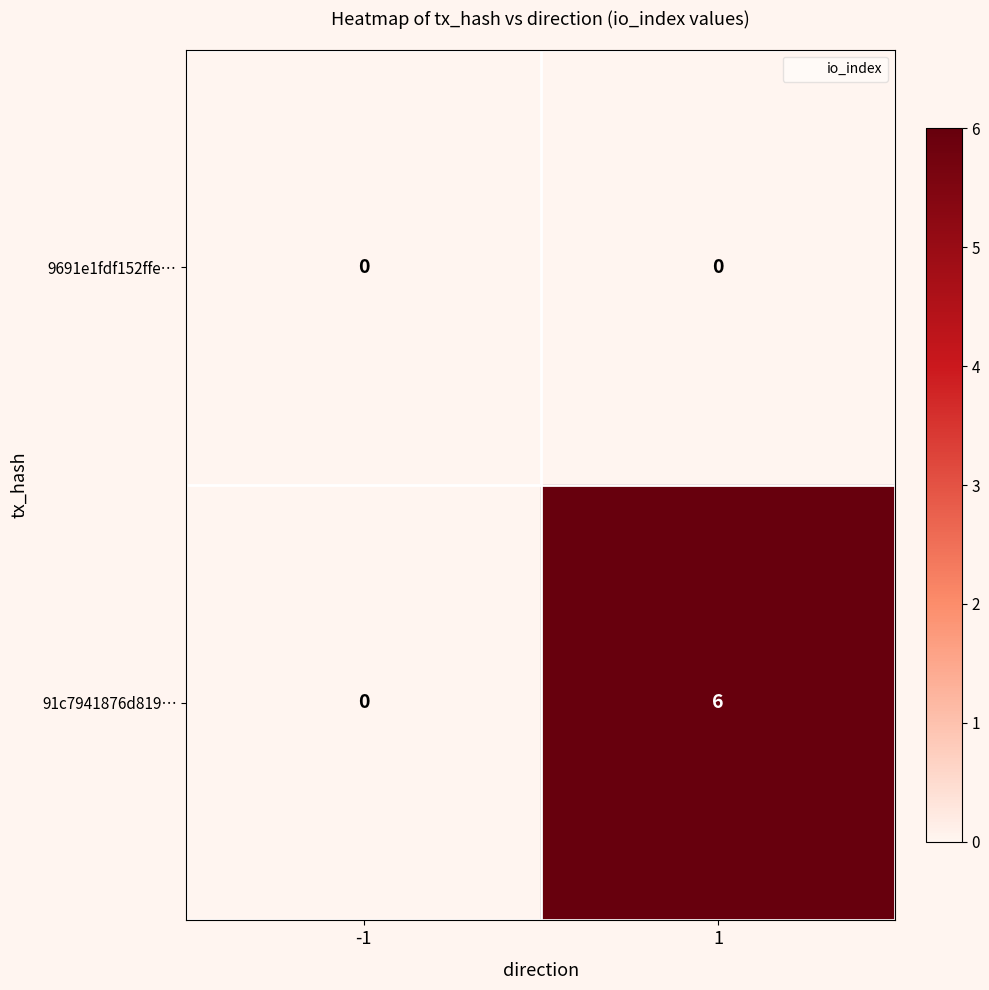

The value of 91c7941876d819… at -1 is 0. True or false?

True